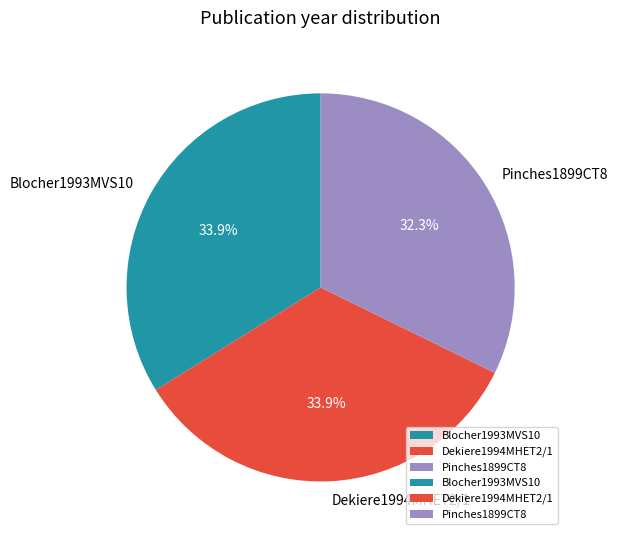

Which slice is the smallest?

Pinches1899CT8